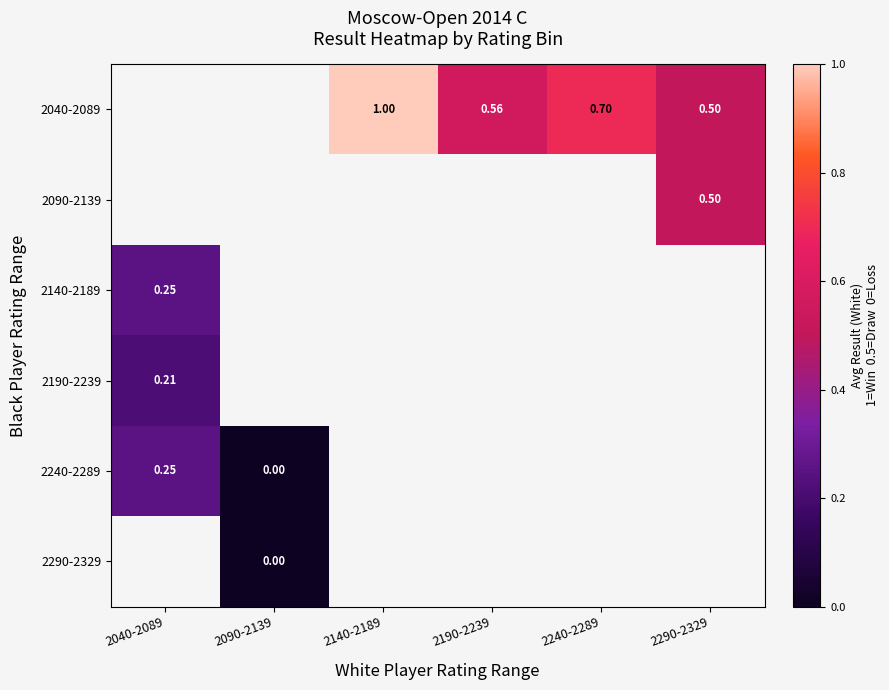

How many positive values does the 2040-2089 series have?

4